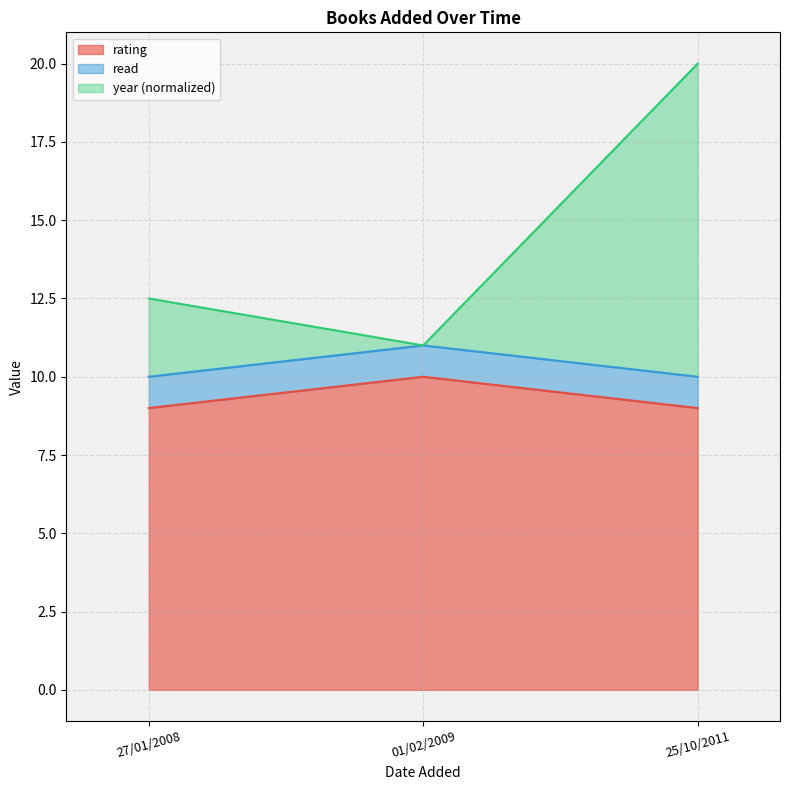

What is the maximum value shown in the chart?

20.0